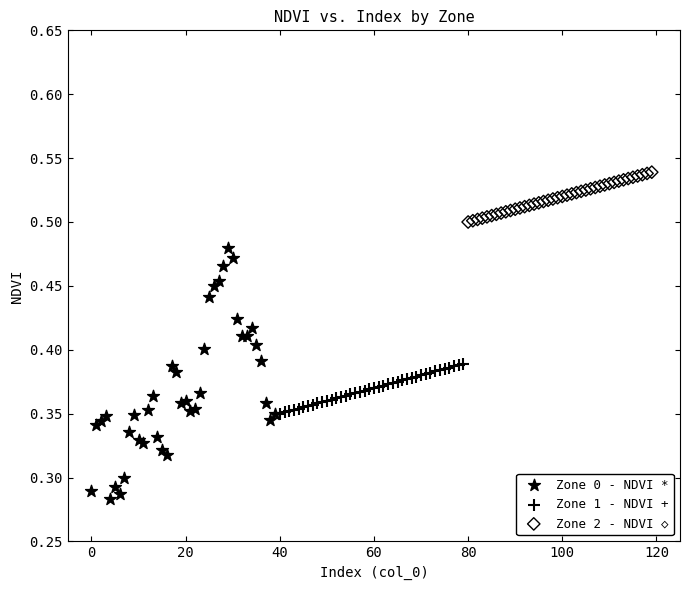

Which series contains the highest Y value?

Zone 2 - NDVI ◇